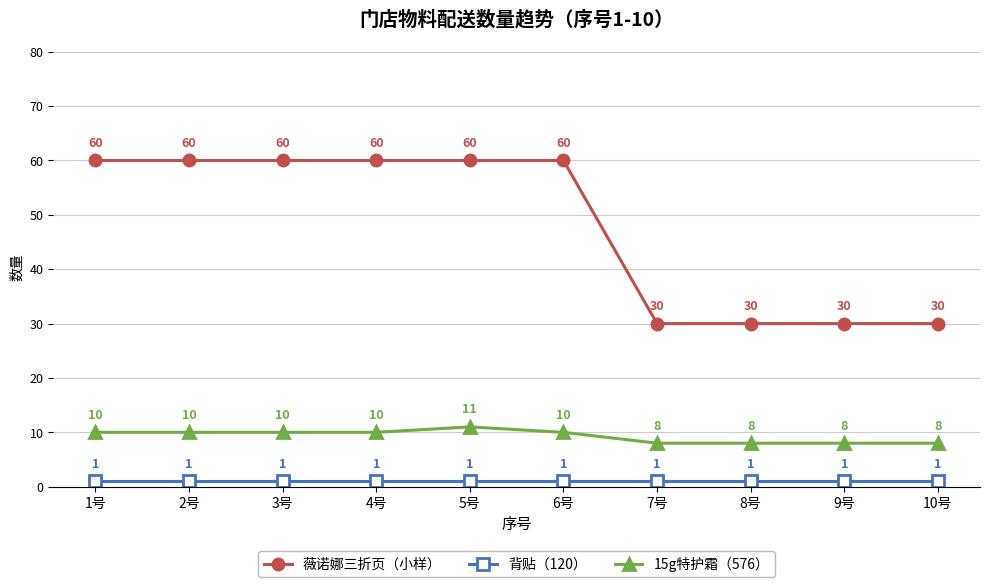

What is the sum of all 15g特护霜（576） values?

93